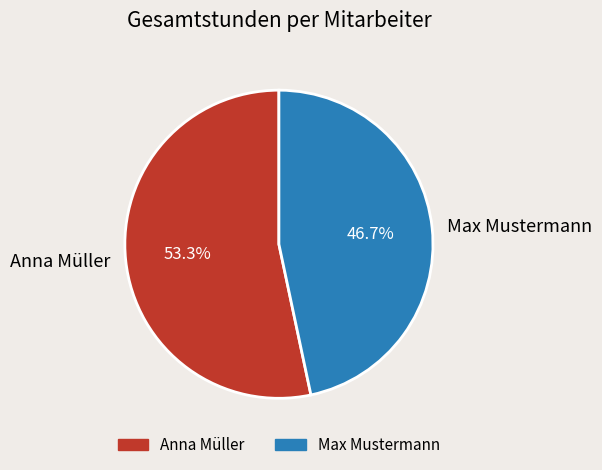

How many segments does this pie chart have?

2